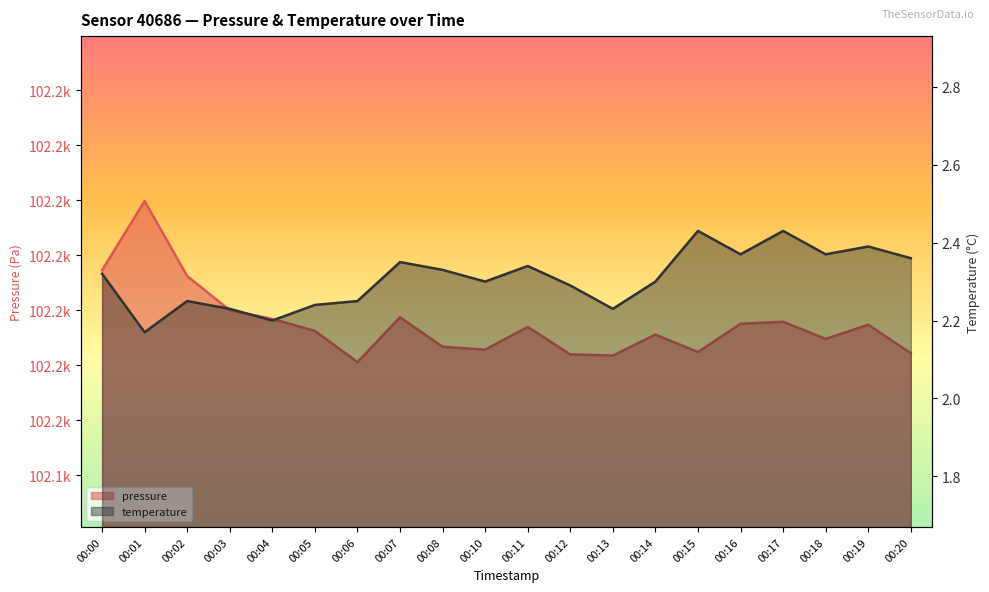

What are all the series names shown in the legend?

pressure, temperature